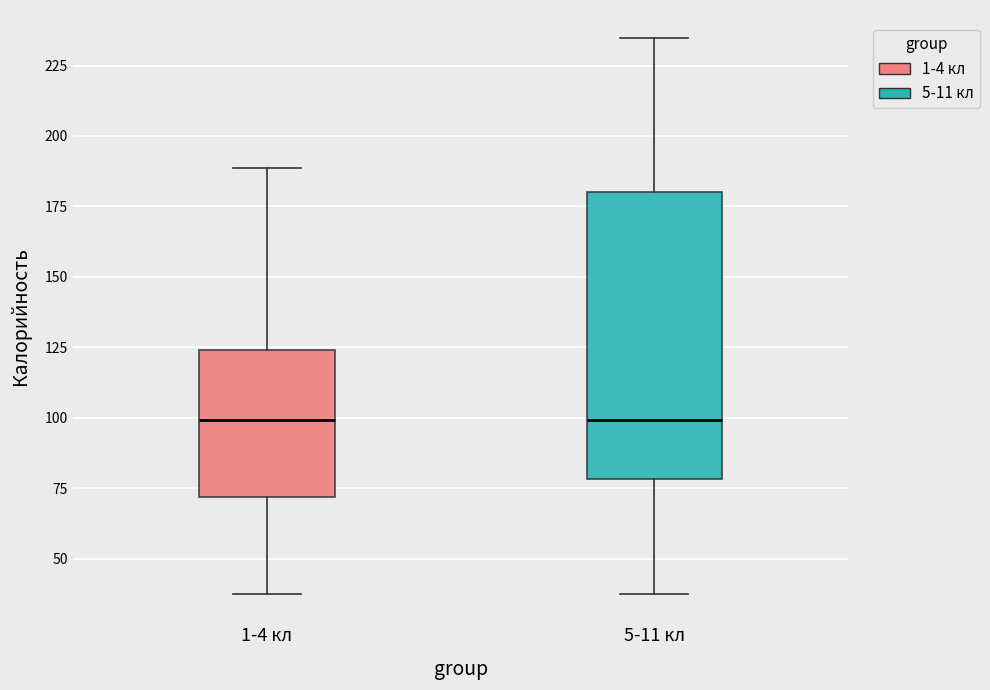

Comparing the boxes themselves (not the whiskers), which one is the tallest?

5-11 кл